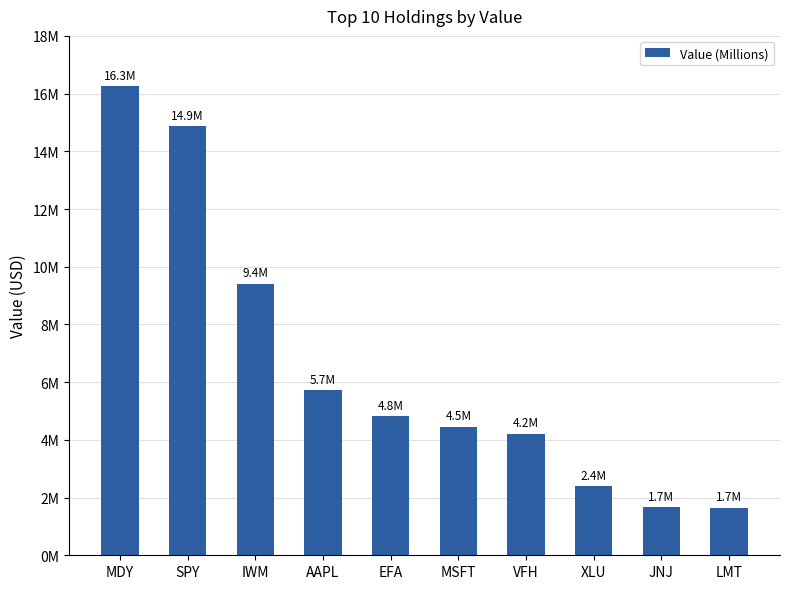

List the labels in order of value, smallest first.

LMT, JNJ, XLU, VFH, MSFT, EFA, AAPL, IWM, SPY, MDY